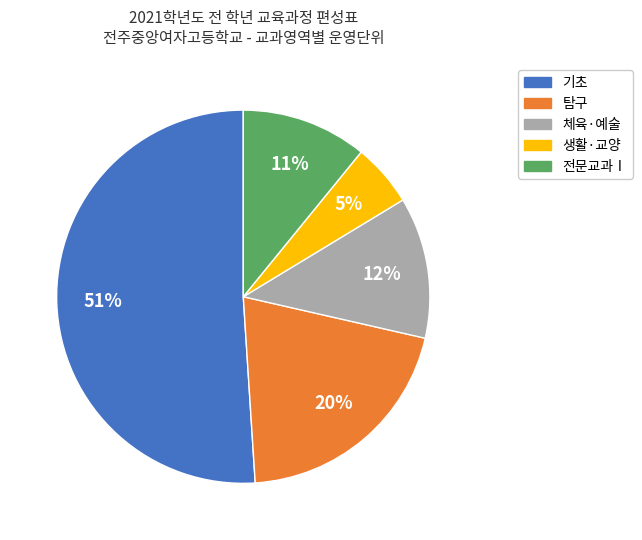

Is there a majority slice in this chart?

Yes